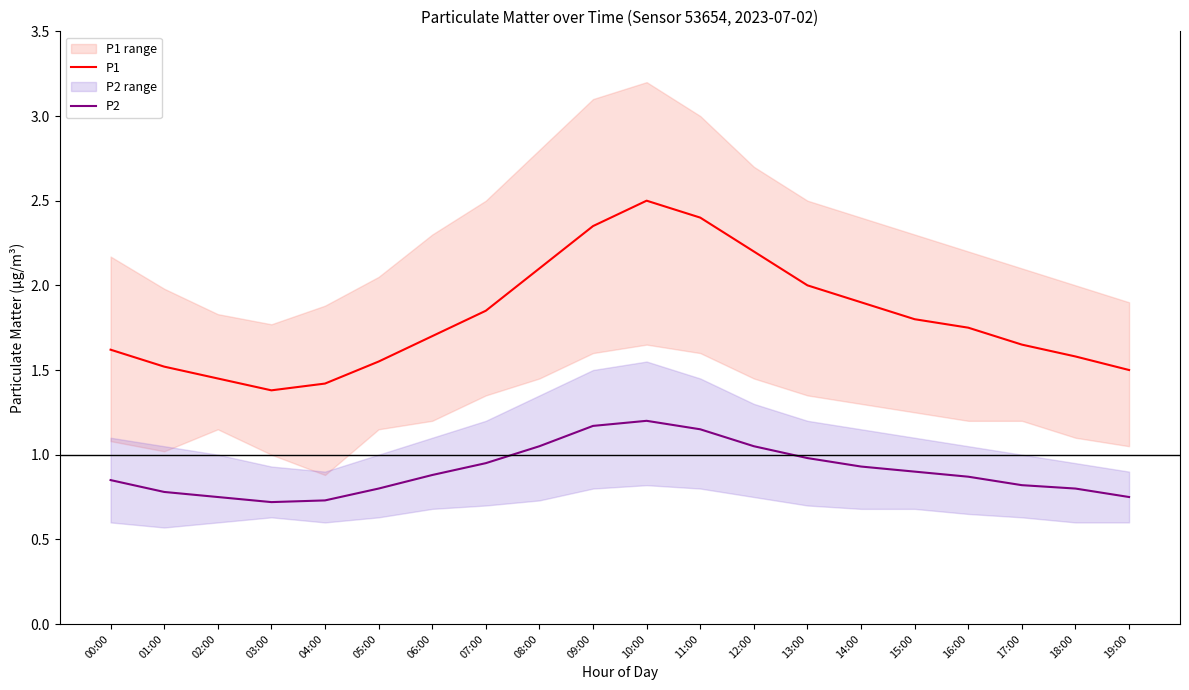

Reading left to right, what are all the values shown in this chart?

P1: 00:00=1.6	01:00=1.5	02:00=1.4	03:00=1.4	04:00=1.4	05:00=1.6	06:00=1.7	07:00=1.9	08:00=2.1	09:00=2.4	10:00=2.5	11:00=2.4	12:00=2.2	13:00=2.0	14:00=1.9	15:00=1.8	16:00=1.8	17:00=1.6	18:00=1.6	19:00=1.5
P2: 00:00=0.8	01:00=0.8	02:00=0.8	03:00=0.7	04:00=0.7	05:00=0.8	06:00=0.9	07:00=0.9	08:00=1.1	09:00=1.2	10:00=1.2	11:00=1.1	12:00=1.1	13:00=1.0	14:00=0.9	15:00=0.9	16:00=0.9	17:00=0.8	18:00=0.8	19:00=0.8